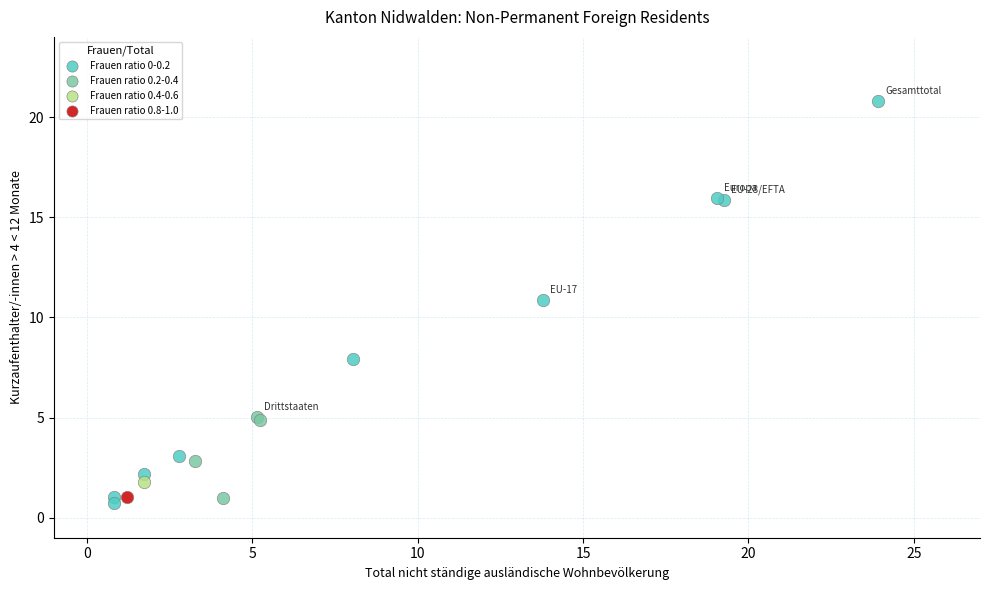

Which series contains the highest Y value?

Frauen ratio 0-0.2